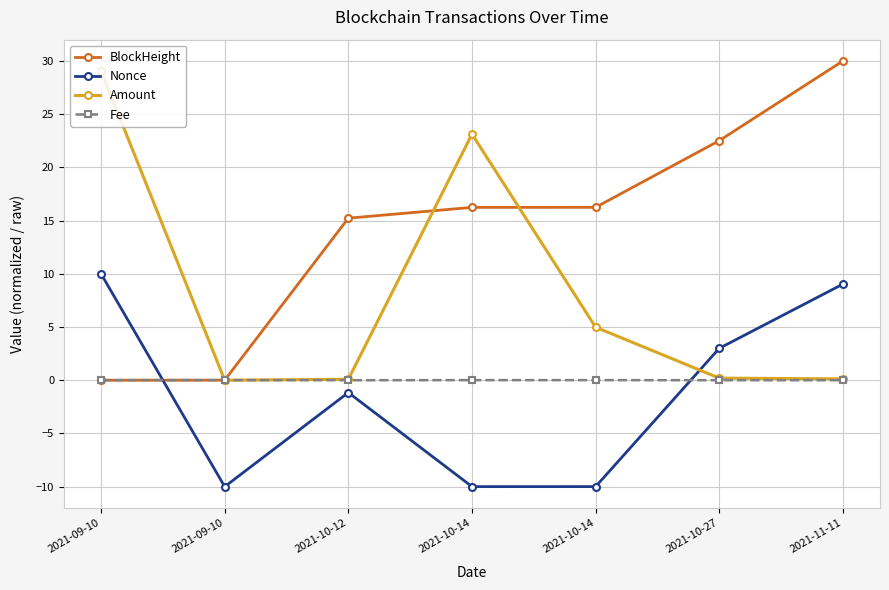

Where is the first local minimum for Amount?

2021-09-10